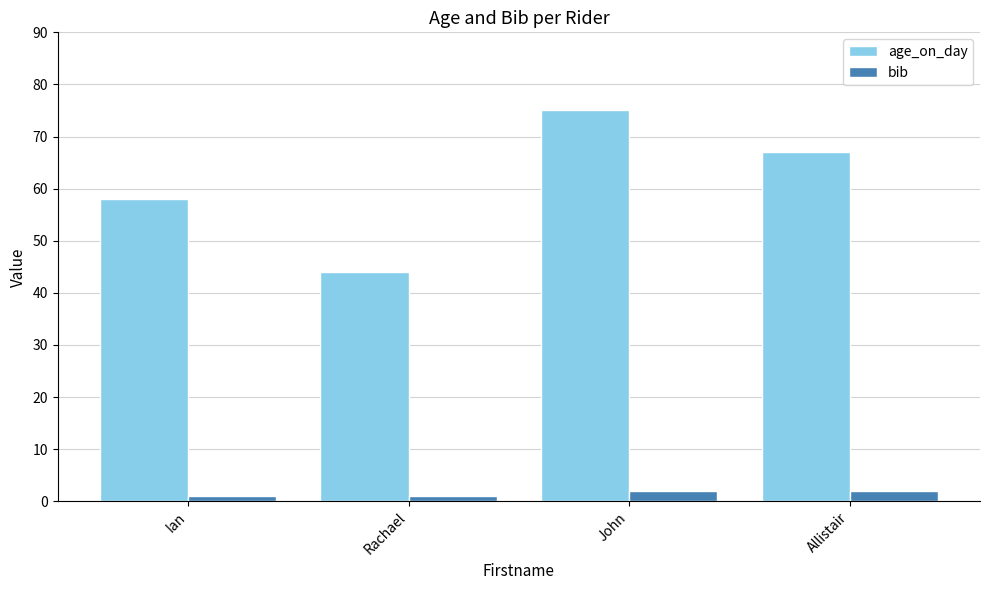

The value of age_on_day at Rachael is 13. True or false?

False